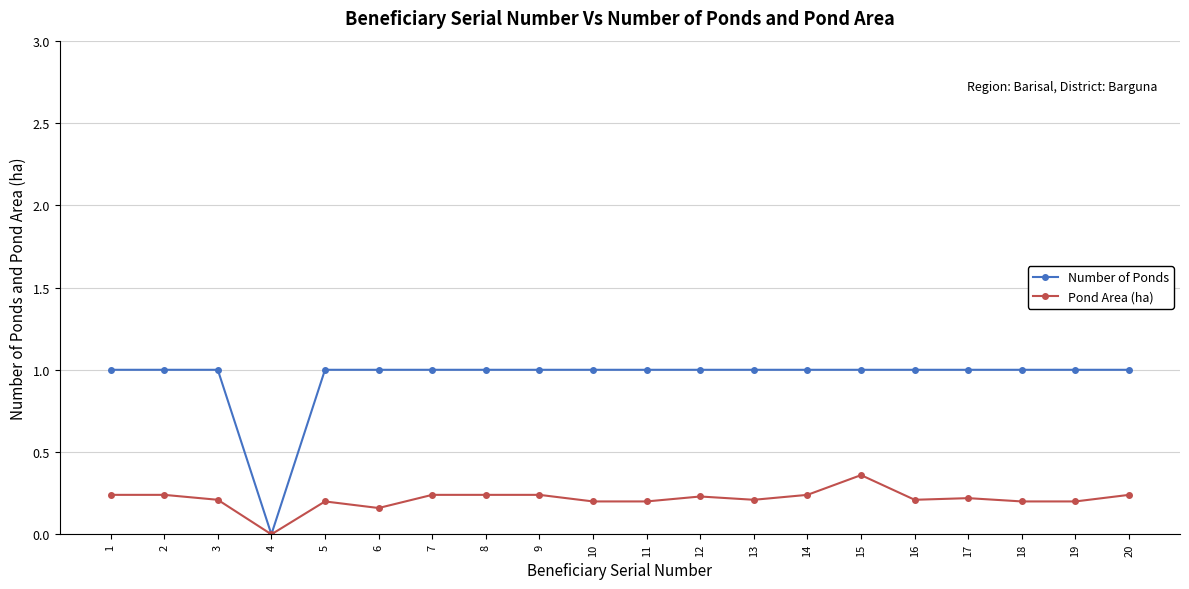

At which label does Number of Ponds reach its minimum?

4